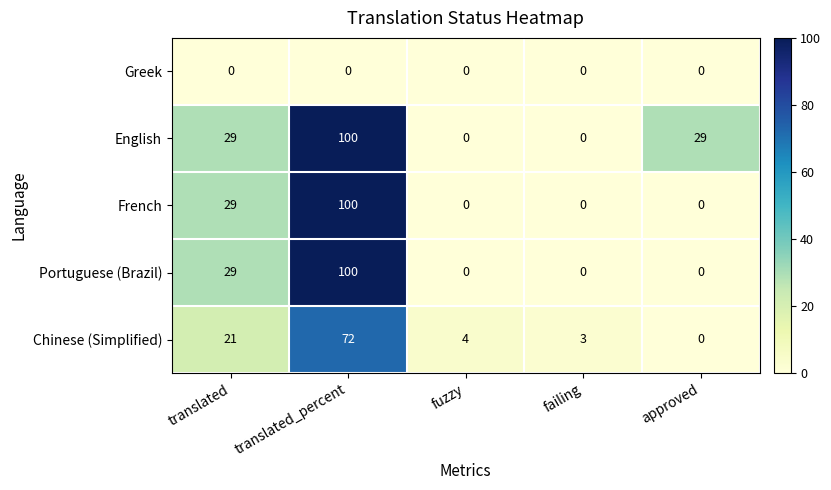

Which category has the highest value in the Chinese (Simplified) series?

translated_percent